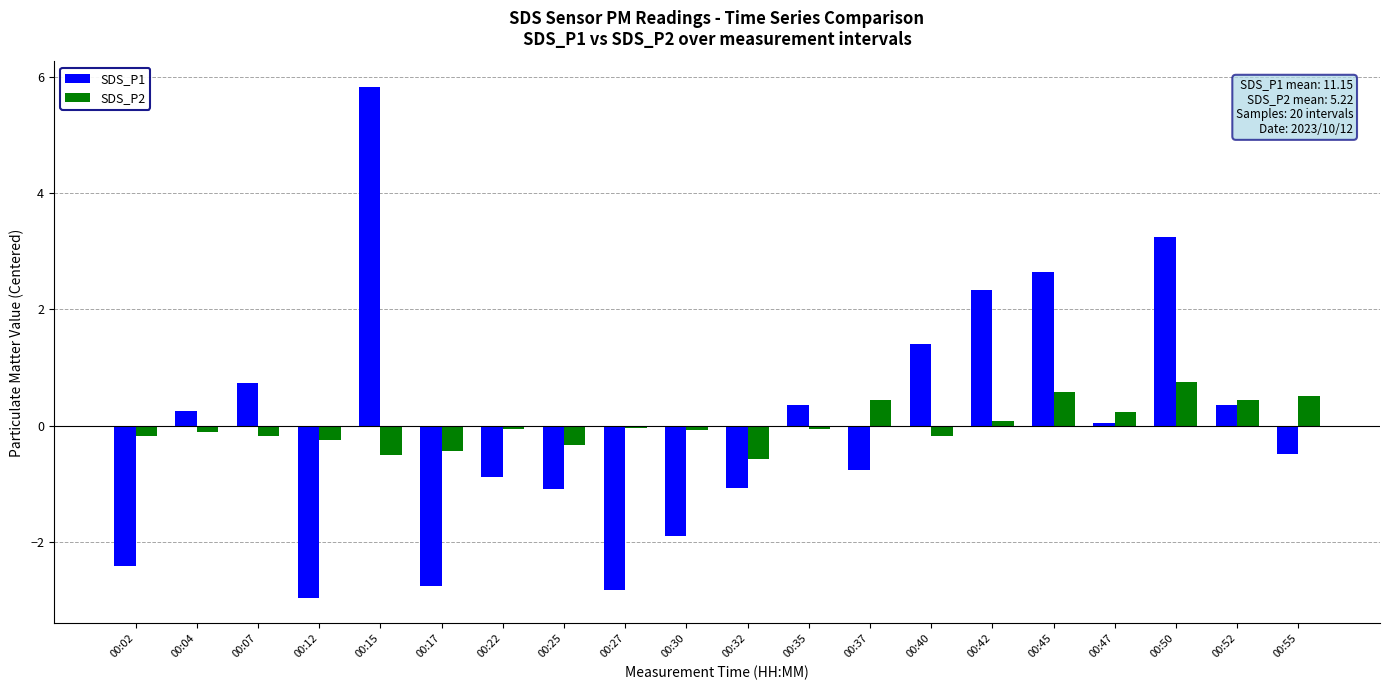

At 00:32, list the series in order from smallest to largest.

SDS_P1, SDS_P2